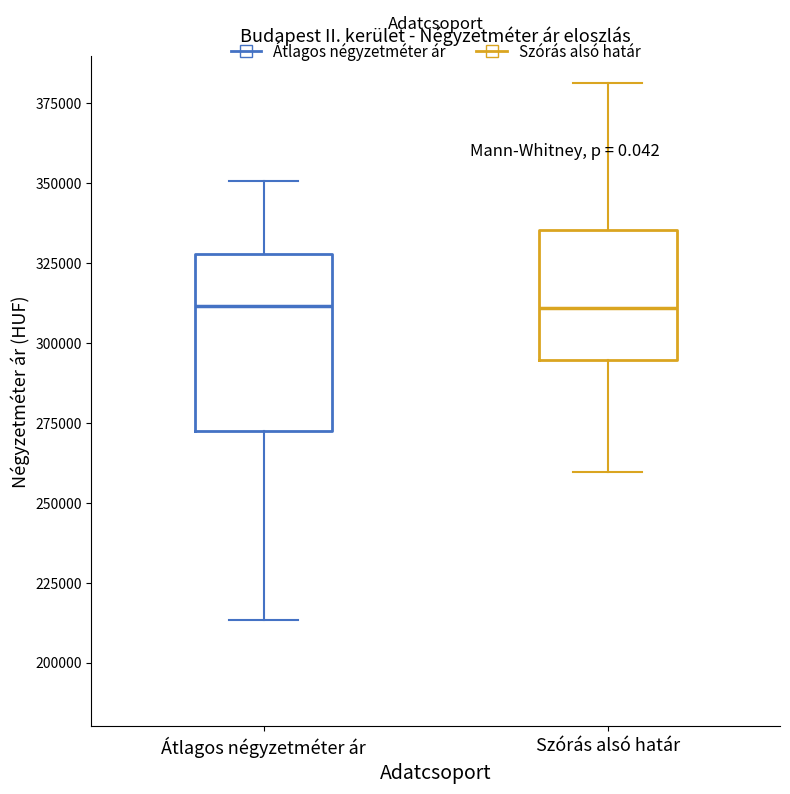

Which box is the tallest, from its lower edge to its upper edge?

Átlagos négyzetméter ár